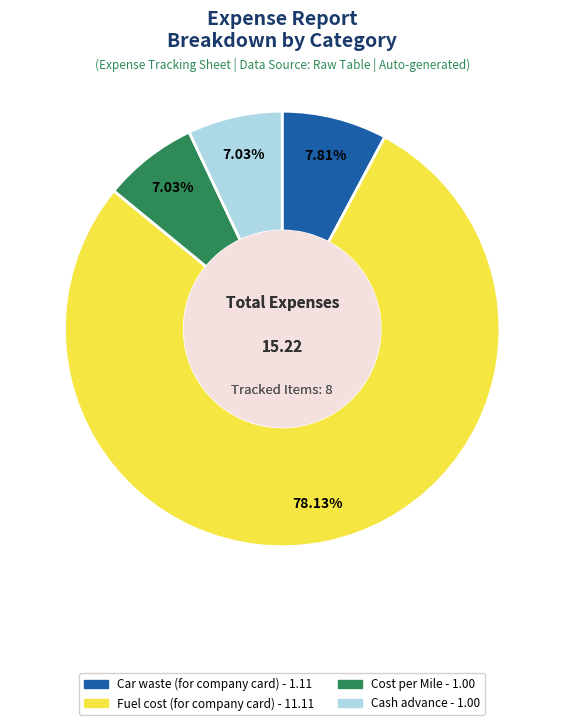

Does any single category account for the majority?

Yes